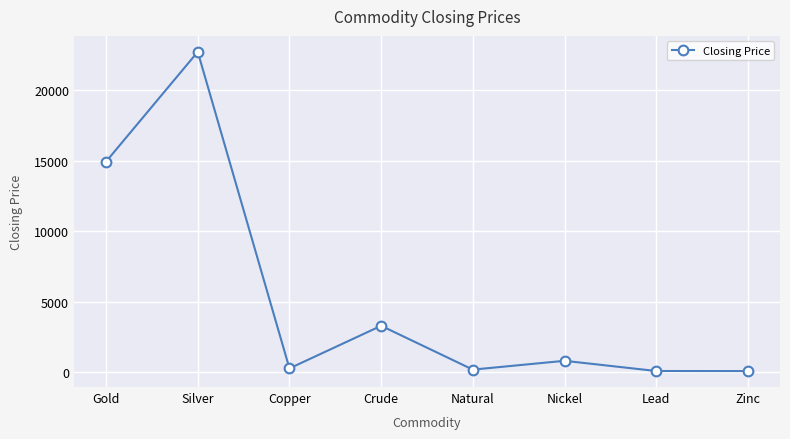

What is the difference between the values at Silver and Nickel?

21918.2